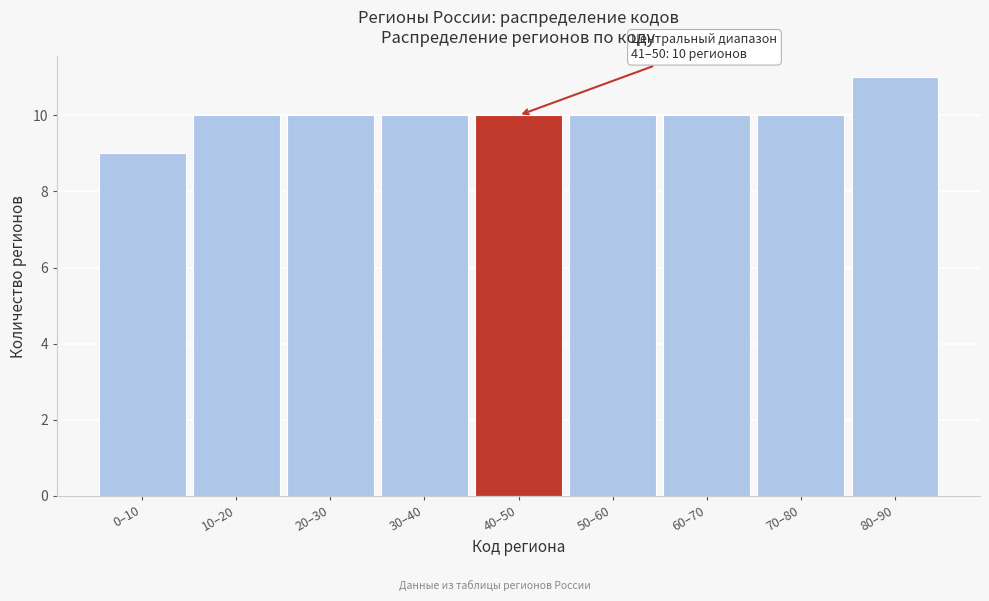

Reading right to left, what are all the values shown in this chart?

11	10	10	10	10	10	10	10	9